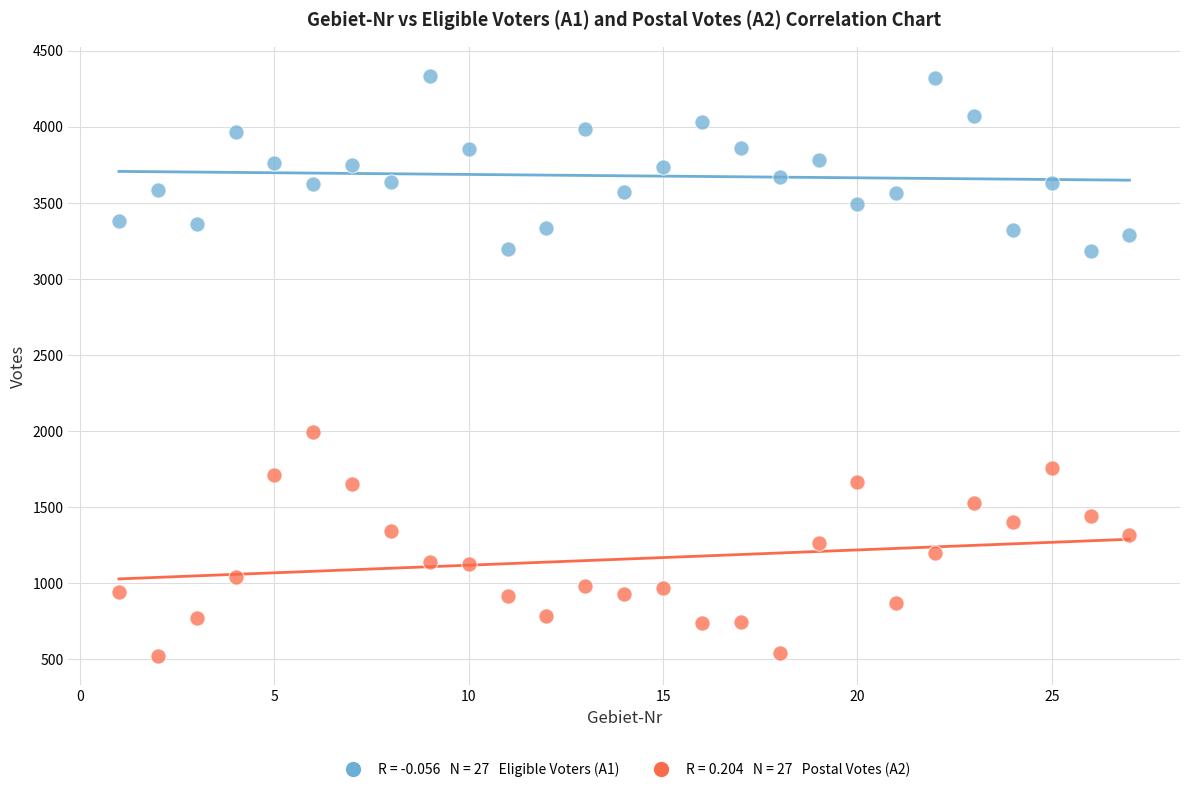

Across all data points, what is the range of X values (max minus min)?

26